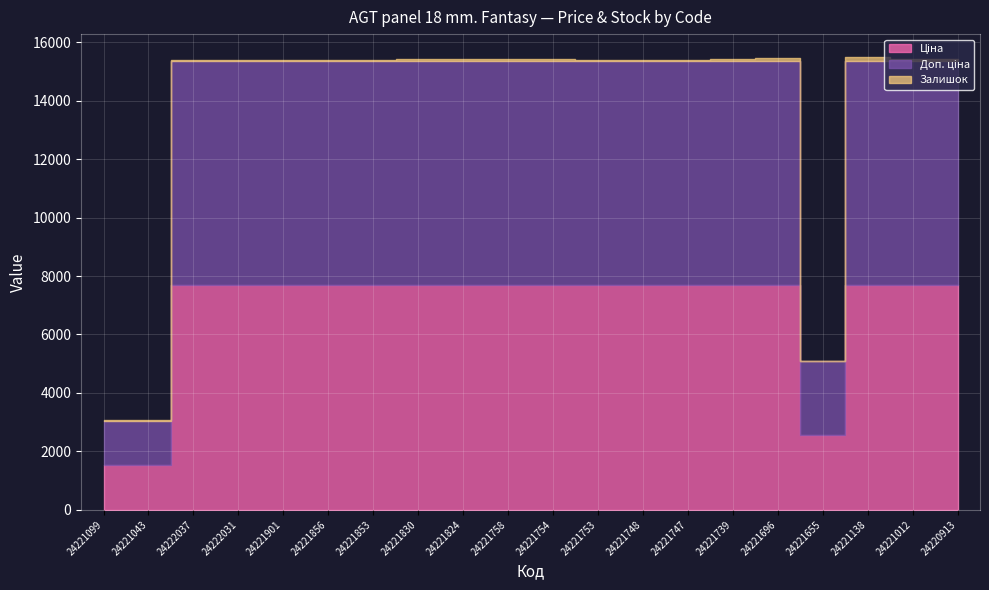

What is the average value of the Ціна series?

6814.7